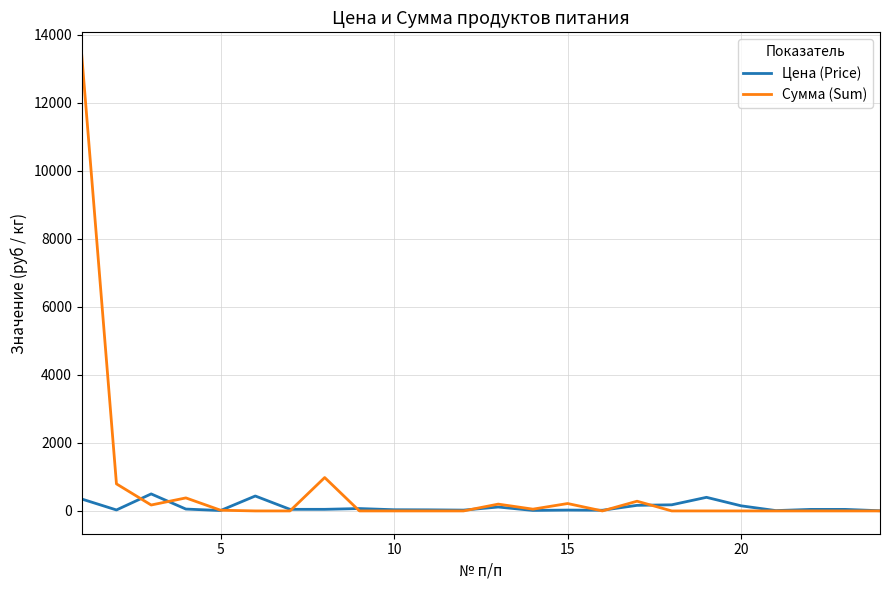

What is the greatest value displayed?

13398.0